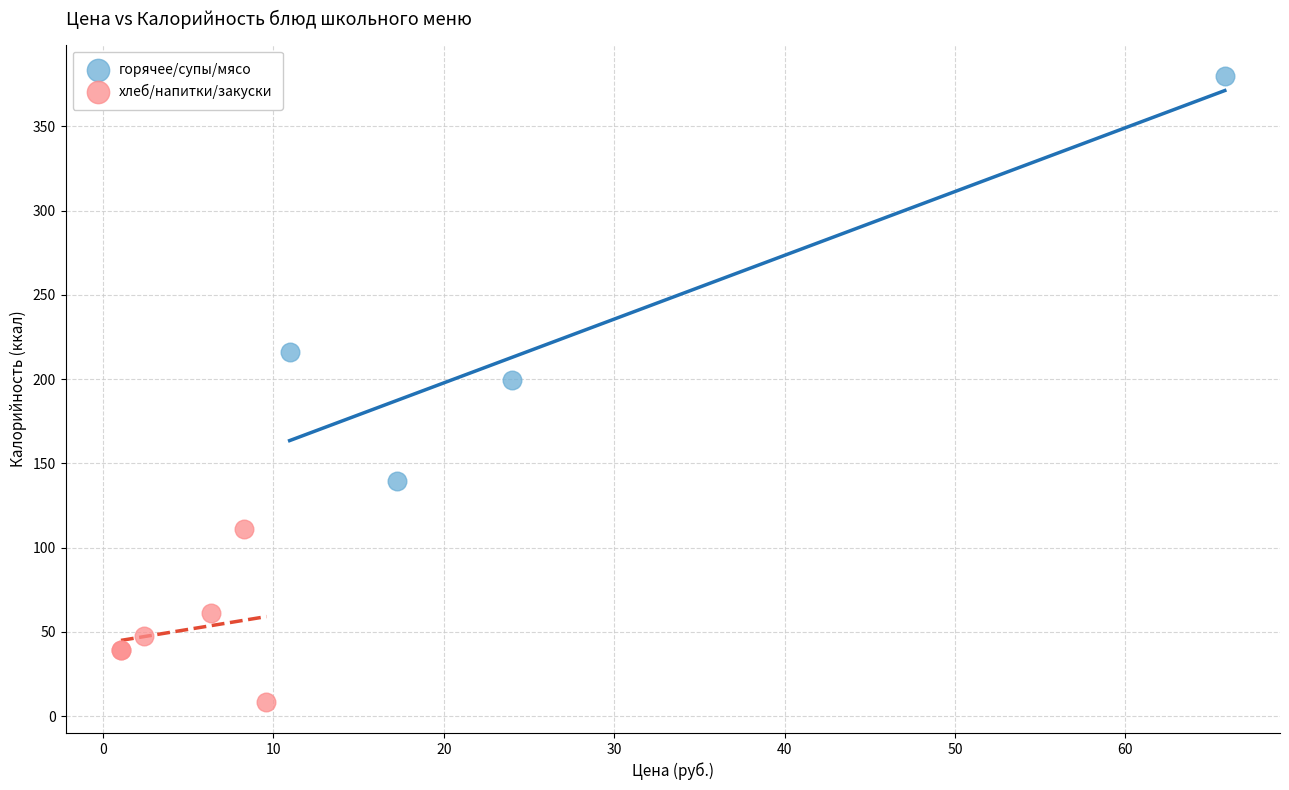

Which series contains the highest Y value?

горячее/супы/мясо